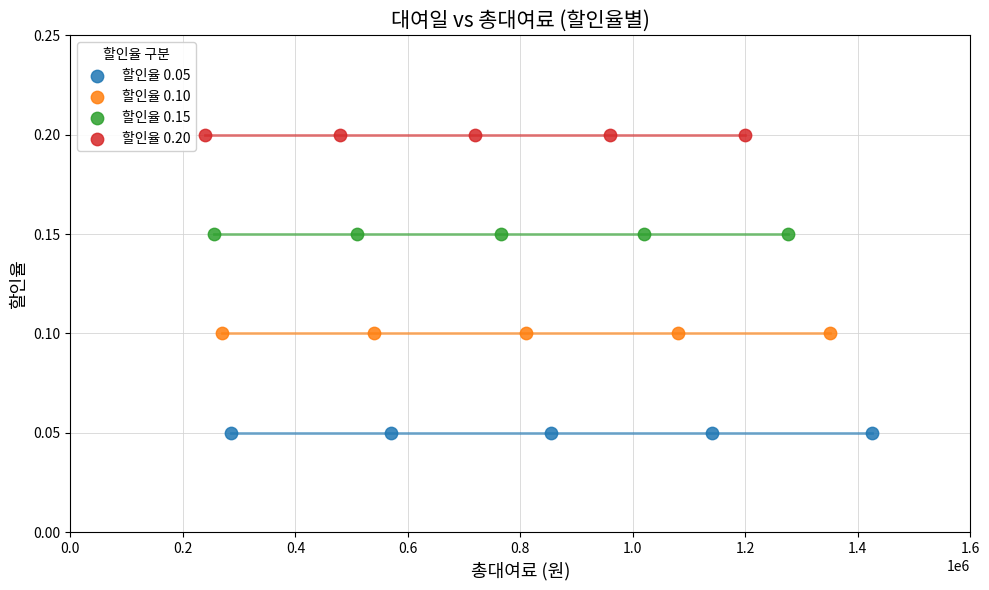

Which series reaches the maximum Y coordinate?

할인율 0.20